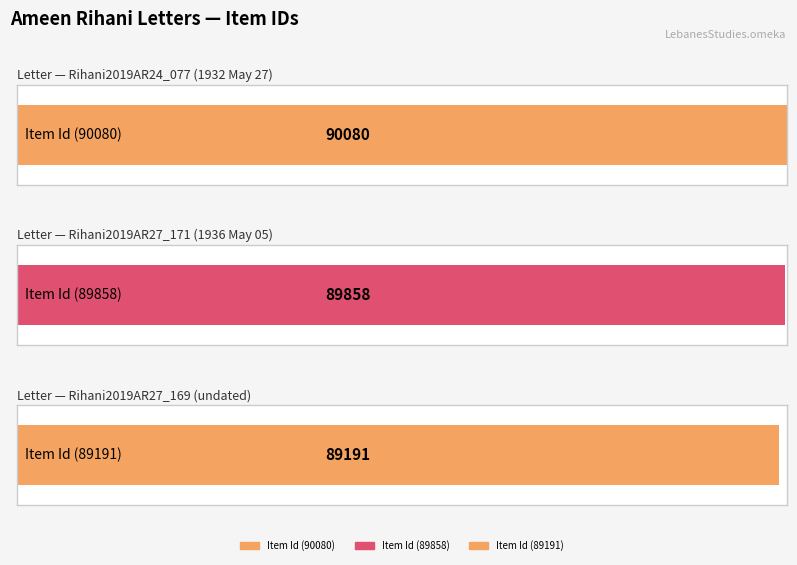

True or false: the data shows 89191 at Rihani2019AR27_169.

True